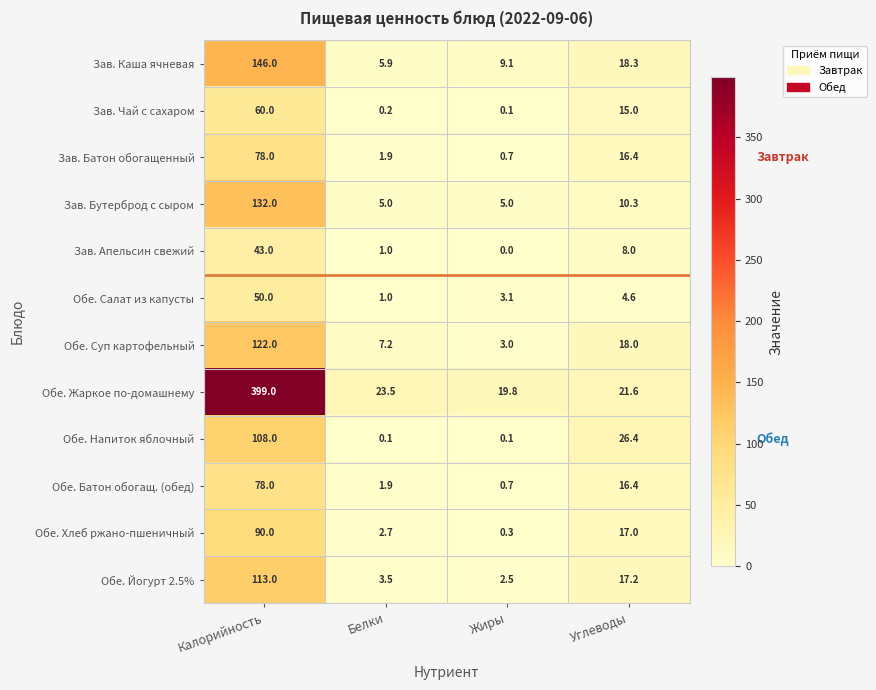

List the labels in order of Обе. Йогурт 2.5% value, largest first.

Калорийность, Углеводы, Белки, Жиры